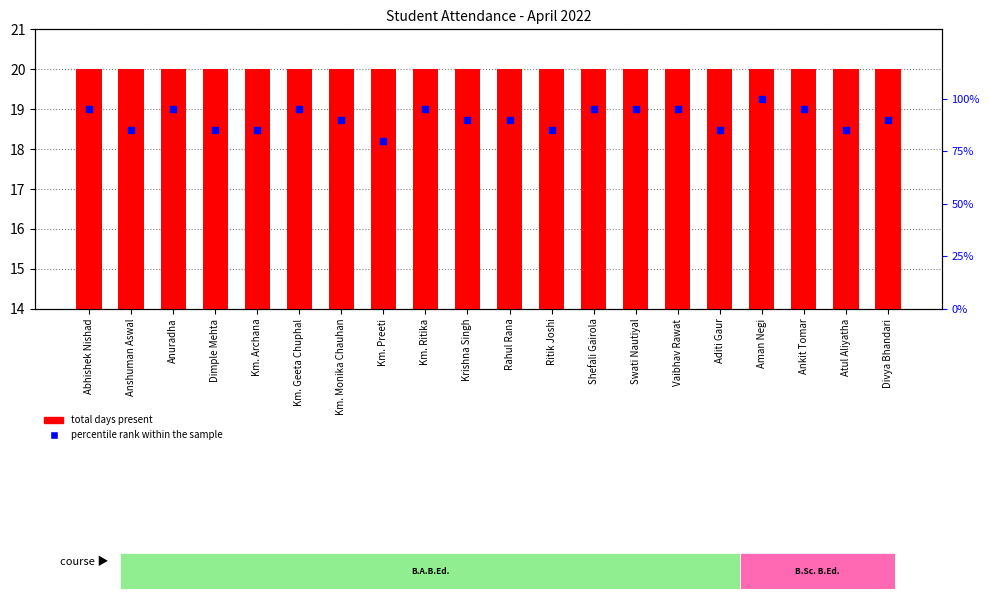

Which series has the widest spread of Y values?

percentile rank within the sample